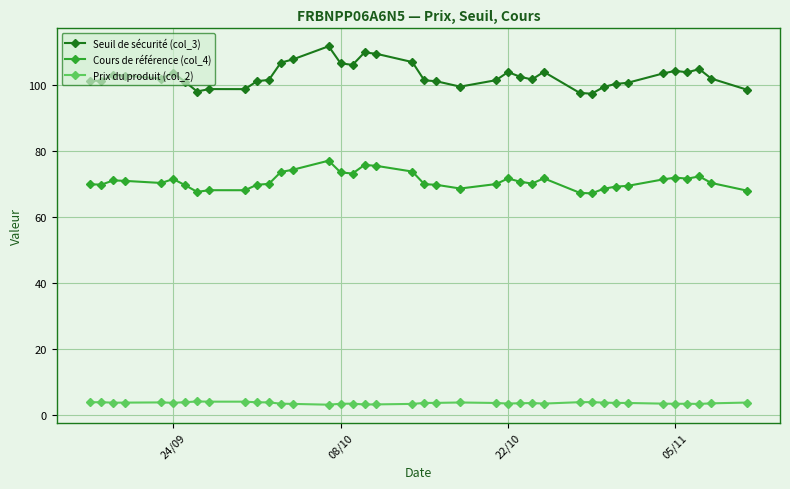

How many lines are shown in the chart?

3